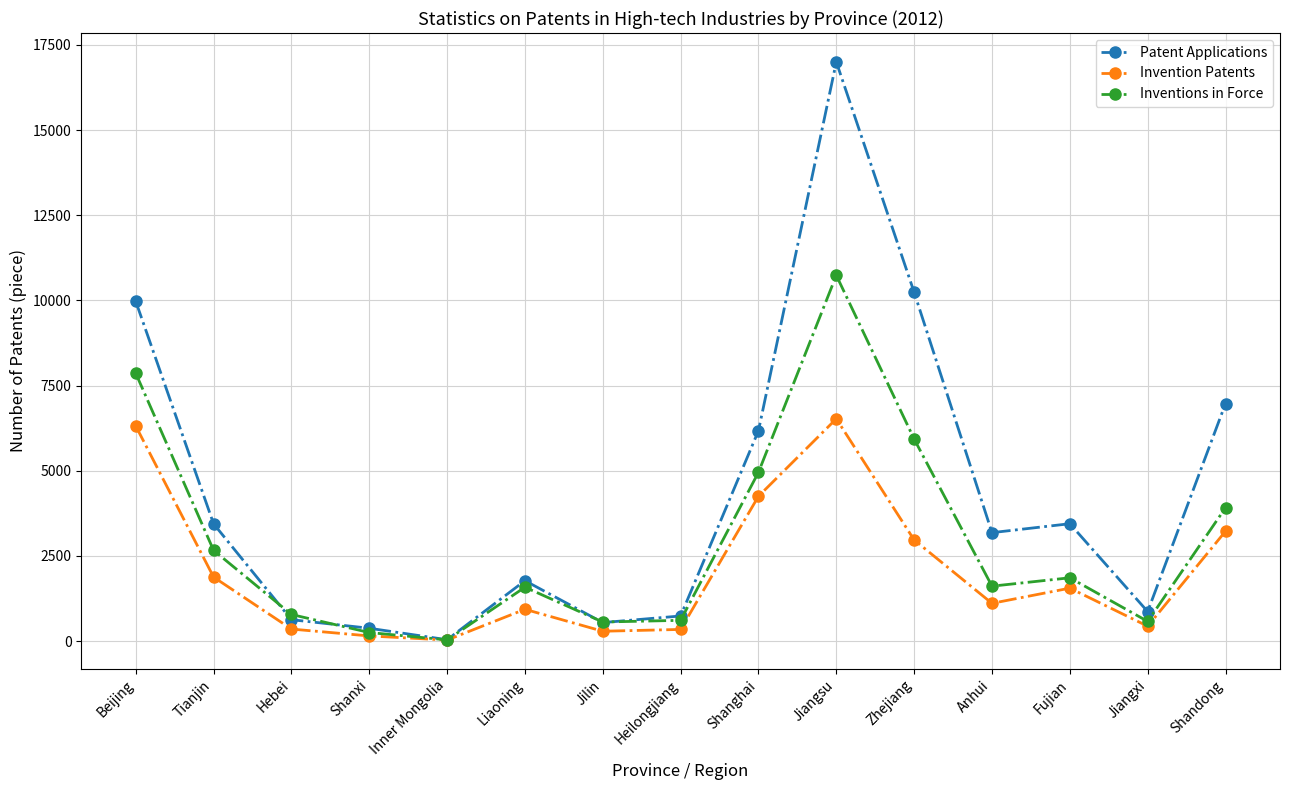

True or false: Inventions in Force has a value of 5316 at Shandong.

False